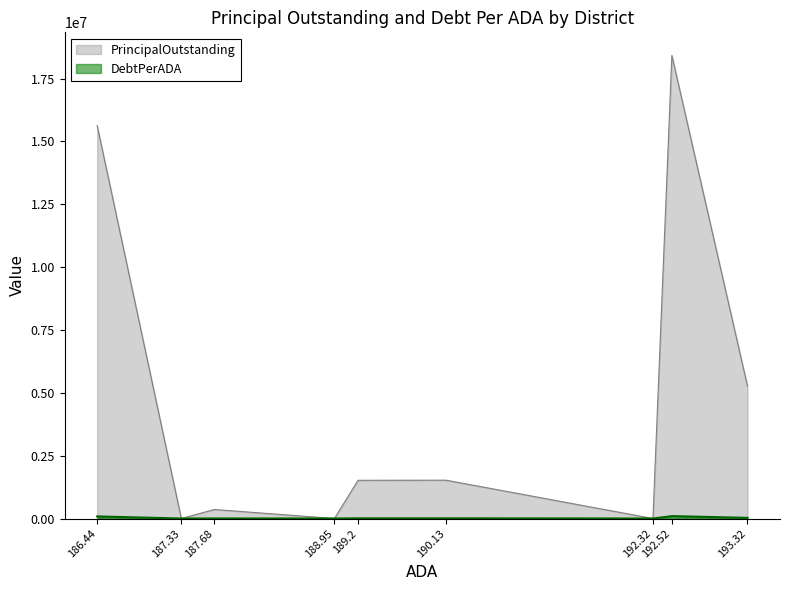

What is the greatest value displayed?

18420000.0